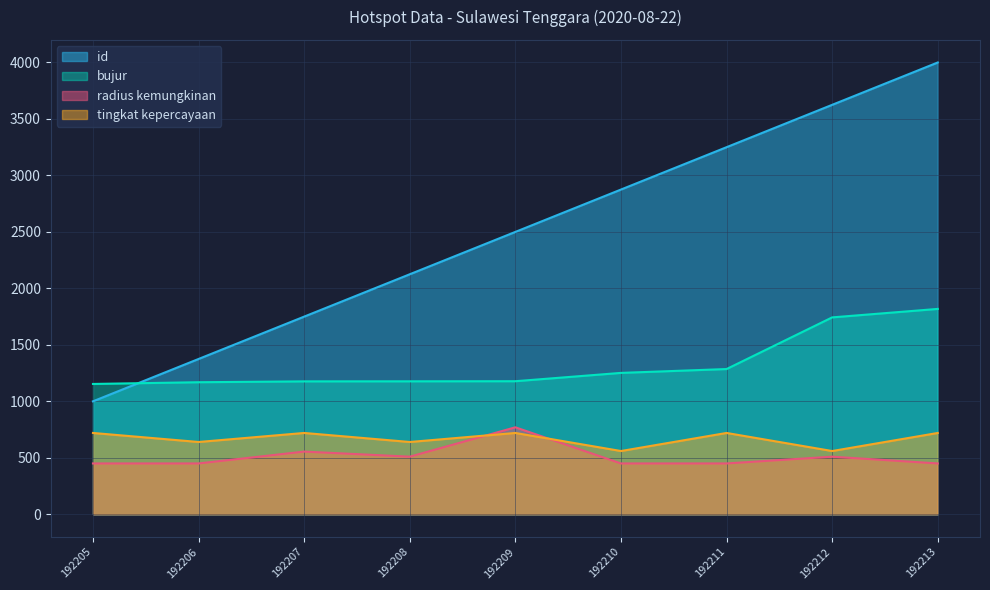

What is the smallest value displayed?

450.0